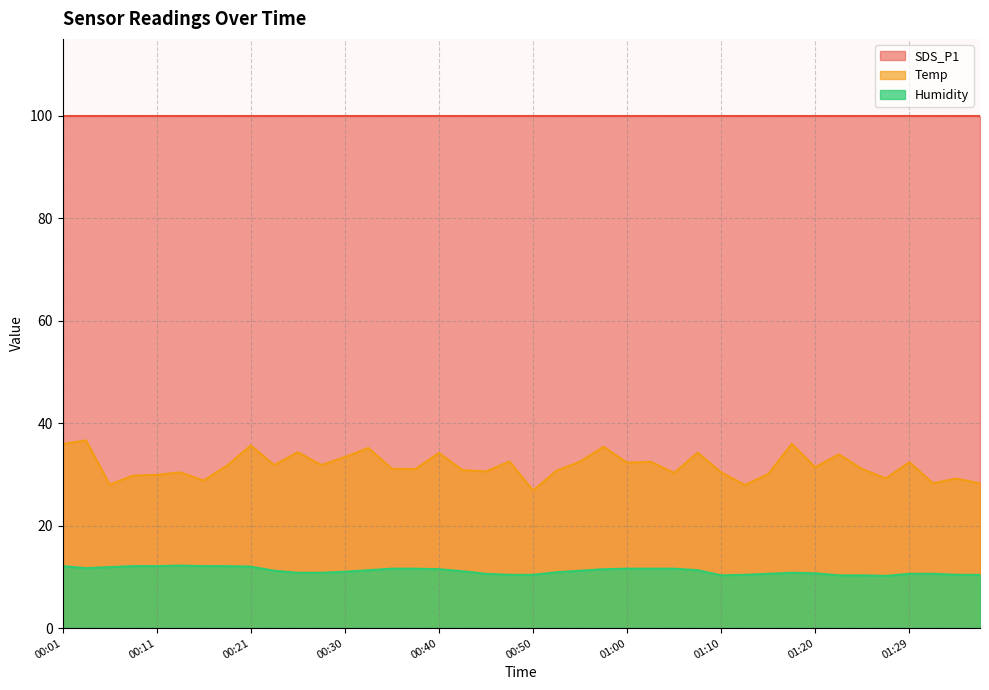

What is the total value across all series at 00:01?

148.0